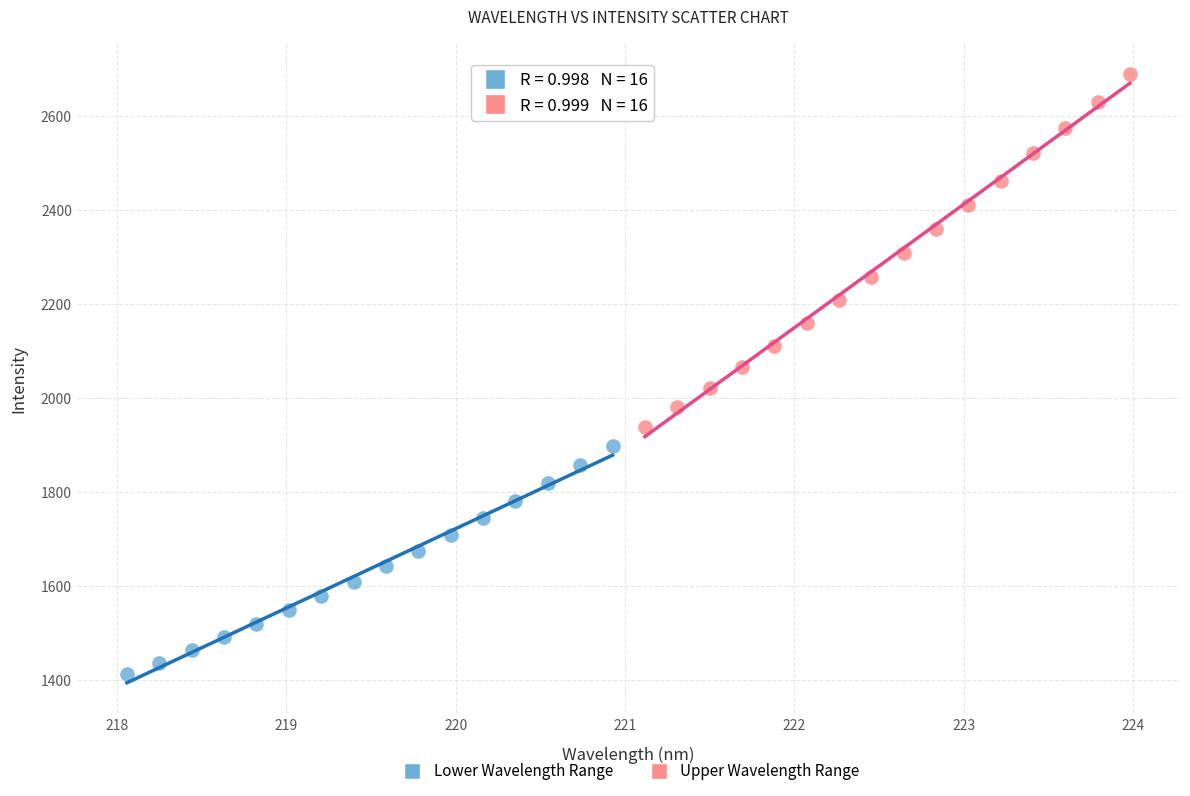

Which series contains the highest Y value?

Upper Wavelength Range